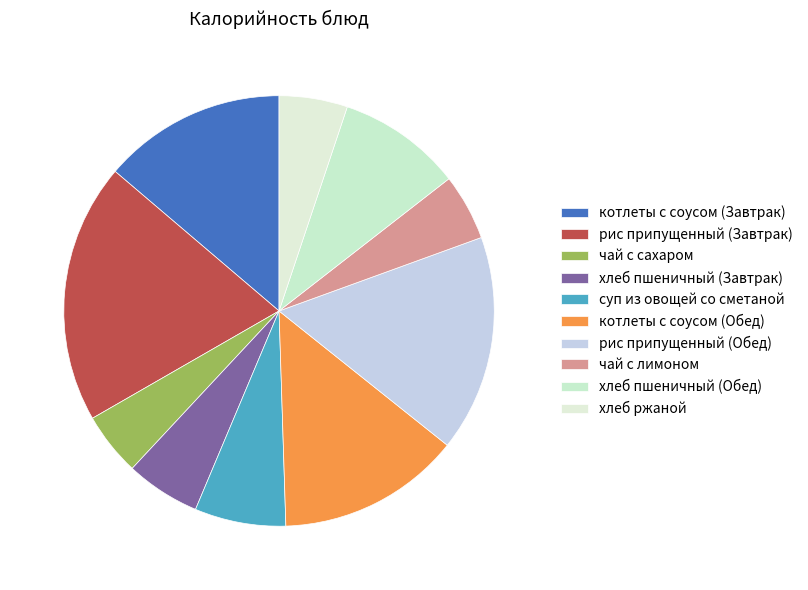

Count the number of slices in the pie.

10